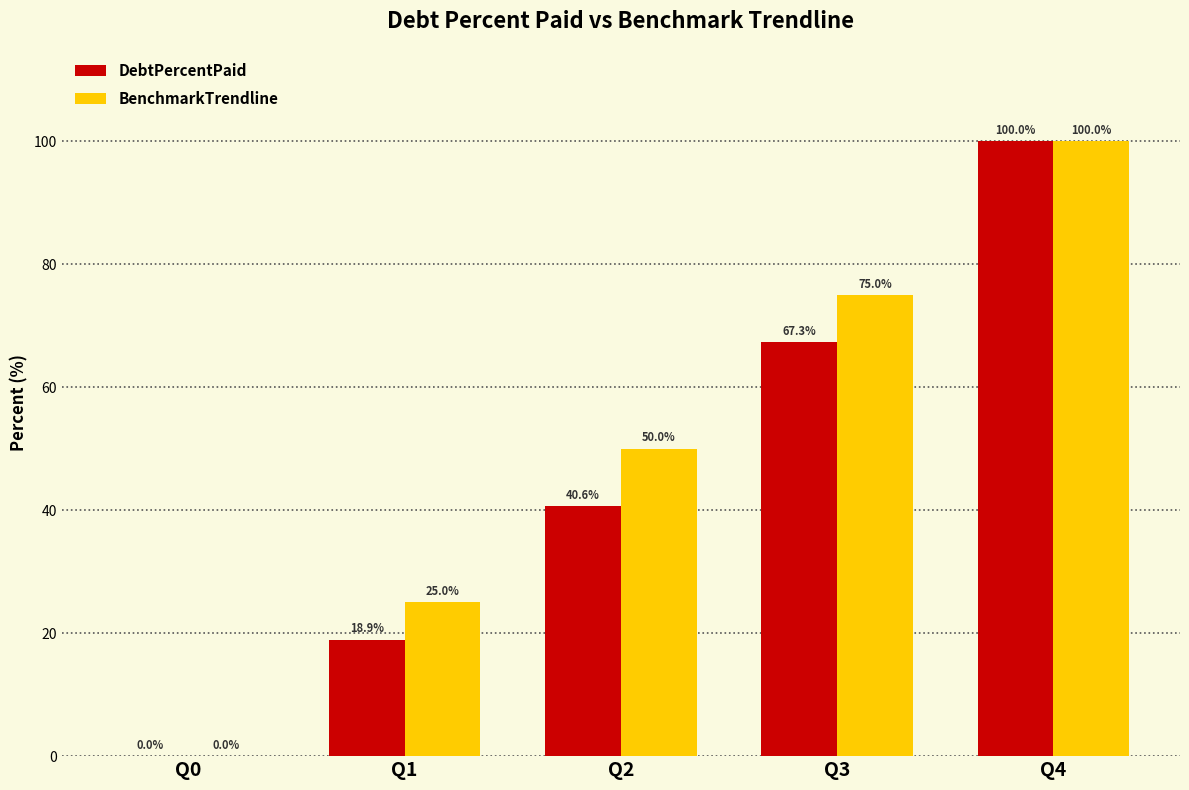

Is the value of DebtPercentPaid at Q3 greater than the value of BenchmarkTrendline at Q1?

Yes